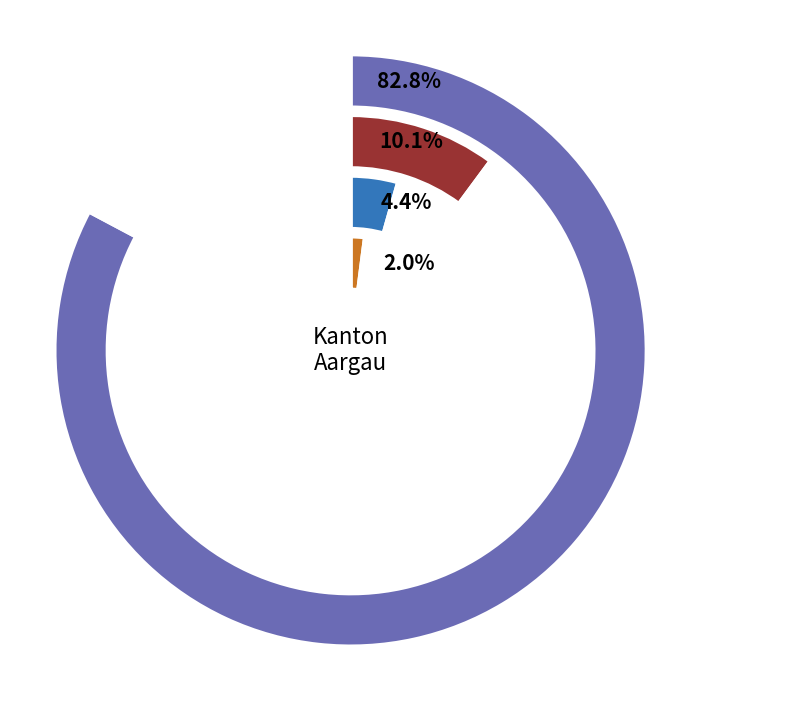

Which slice is the largest?

Europa